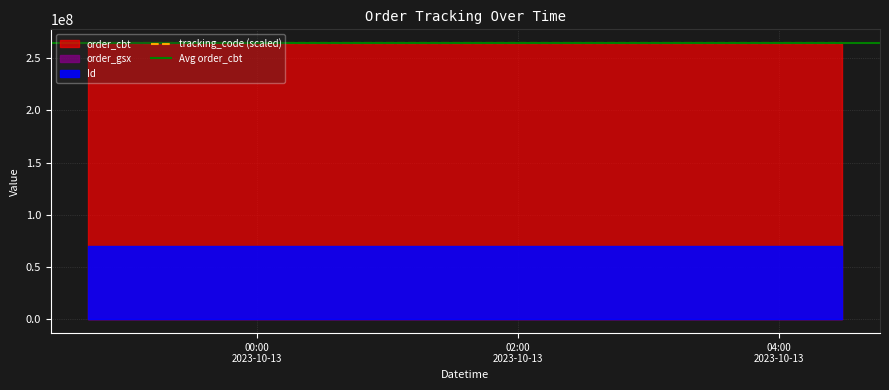

What is the smallest value displayed?

560829